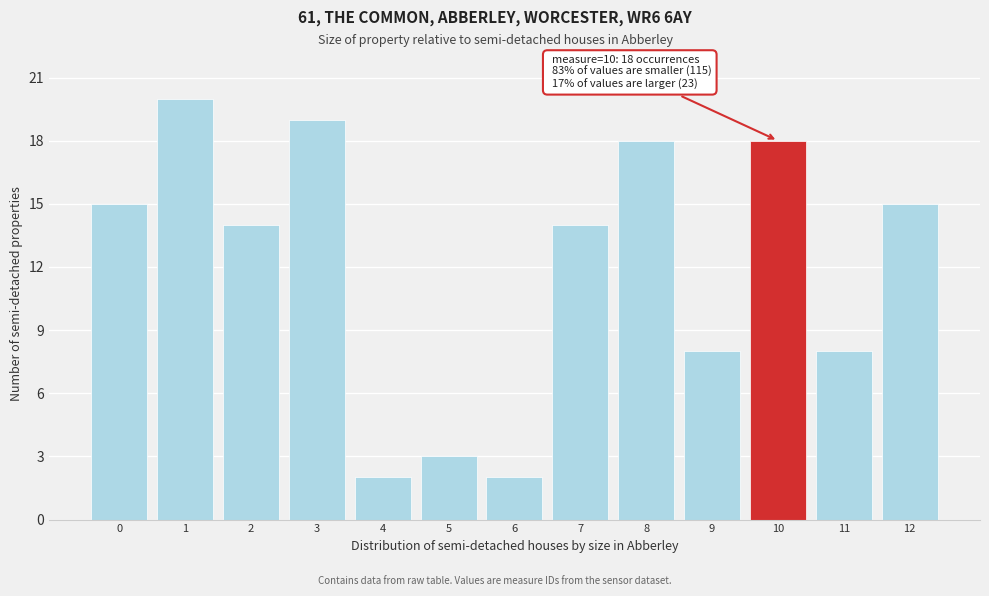

Reading left to right, list all the values displayed in this chart.

0=15	1=20	2=14	3=19	4=2	5=3	6=2	7=14	8=18	9=8	10=18	11=8	12=15